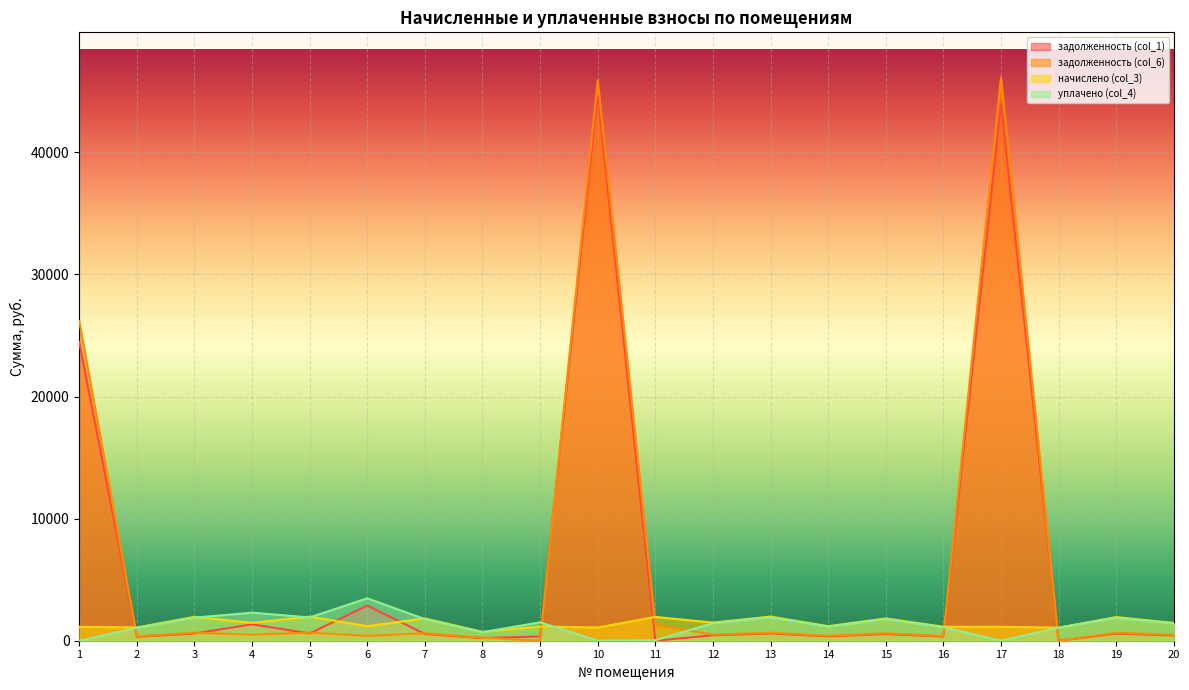

What is the difference between the second highest and second lowest values in the начислено (col_3) series?

904.4